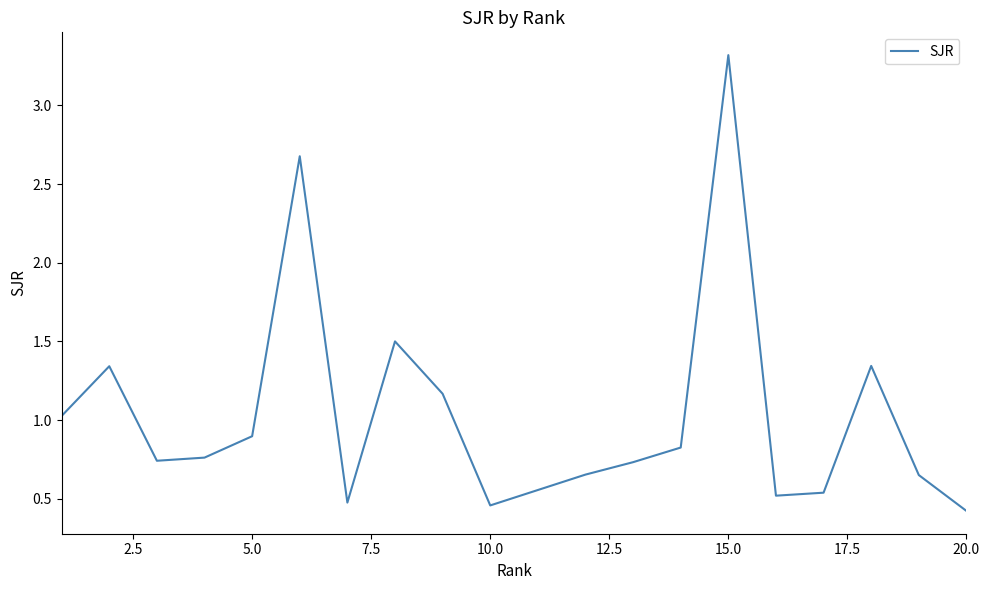

What is the difference between the maximum and minimum values?

2.9